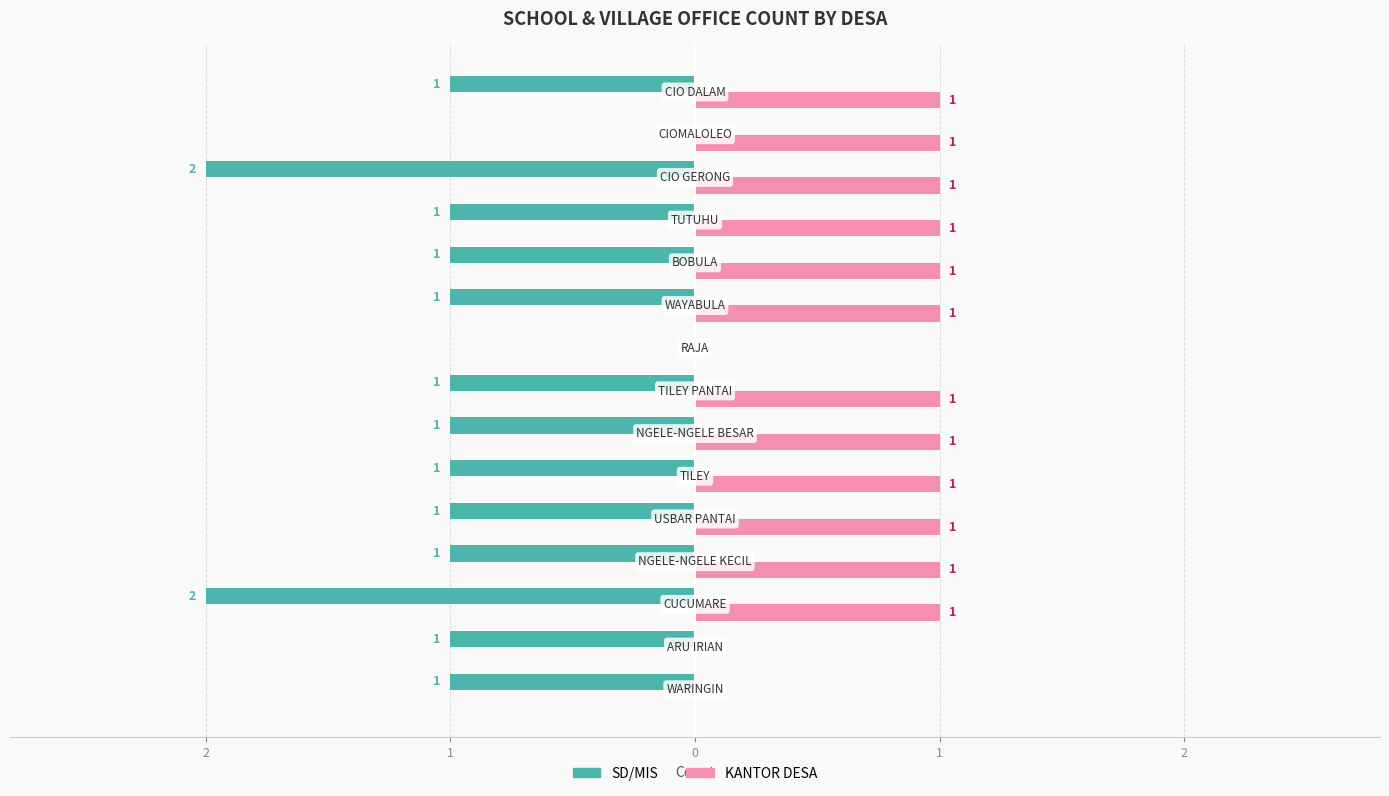

Reading left to right, extract all data points from this chart.

SD/MIS: -1	-1	-2	-1	-1	-1	-1	-1	0	-1	-1	-1	-2	0	-1
KANTOR DESA: 0	0	1	1	1	1	1	1	0	1	1	1	1	1	1